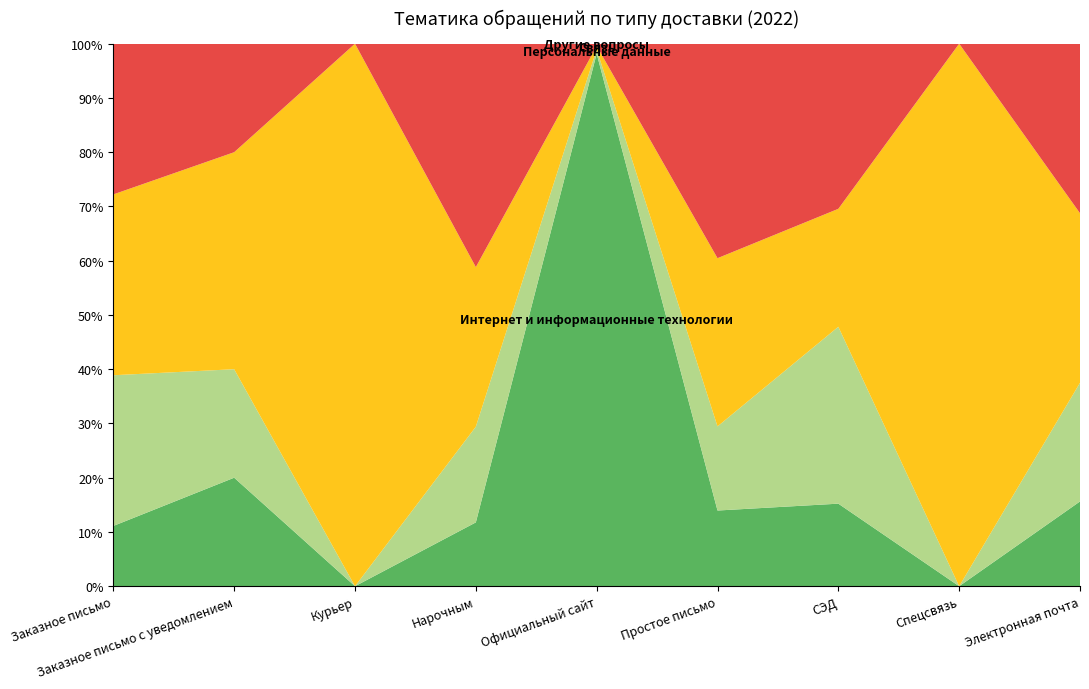

Reading left to right, list all the values displayed in this chart.

Интернет и информационные технологии: Заказное письмо=4	Заказное письмо с уведомлением=1	Курьер=0	Нарочным=2	Официальный сайт=12543	Простое письмо=18	СЭД=7	Спецсвязь=0	Электронная почта=5
Персональные данные: Заказное письмо=10	Заказное письмо с уведомлением=1	Курьер=0	Нарочным=3	Официальный сайт=100	Простое письмо=20	СЭД=15	Спецсвязь=0	Электронная почта=7
Связь: Заказное письмо=12	Заказное письмо с уведомлением=2	Курьер=1	Нарочным=5	Официальный сайт=80	Простое письмо=40	СЭД=10	Спецсвязь=1	Электронная почта=10
Другие вопросы: Заказное письмо=10	Заказное письмо с уведомлением=1	Курьер=0	Нарочным=7	Официальный сайт=55	Простое письмо=51	СЭД=14	Спецсвязь=0	Электронная почта=10